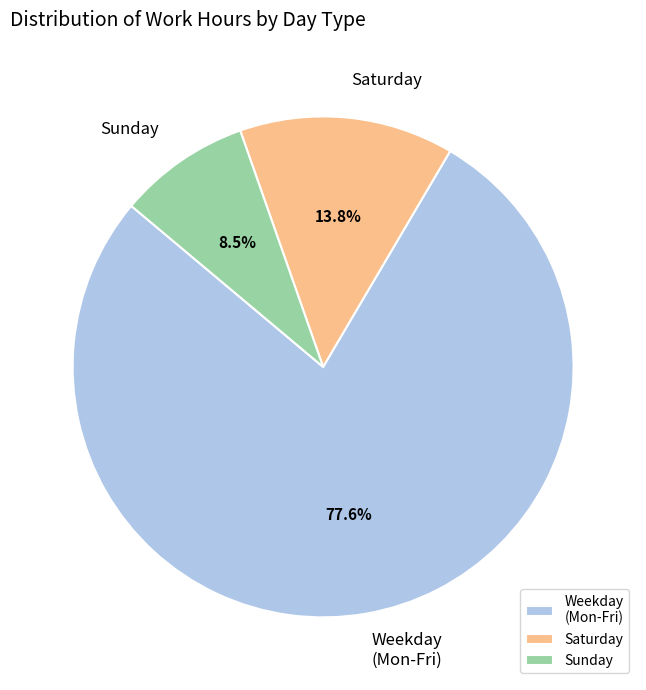

Rank the categories by value from lowest to highest.

Sunday, Saturday, Weekday (Mon-Fri)